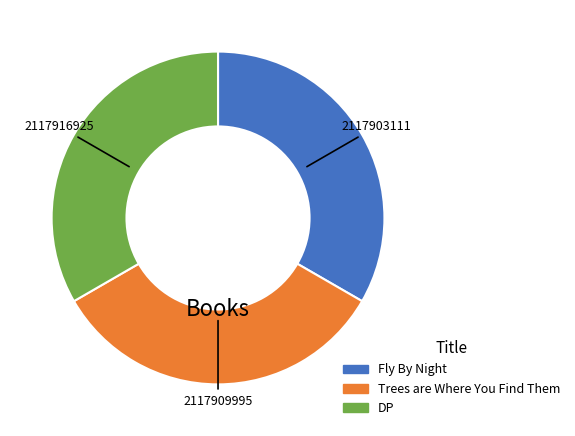

How many slices are in this pie chart?

3